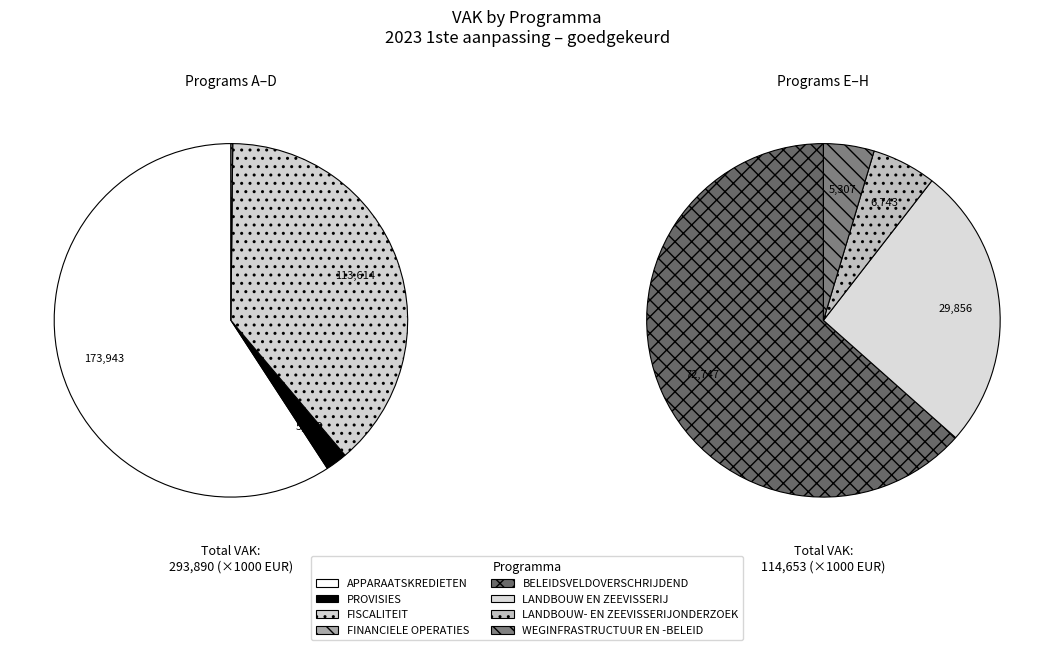

To the nearest percent, what is the average slice percentage?

12%